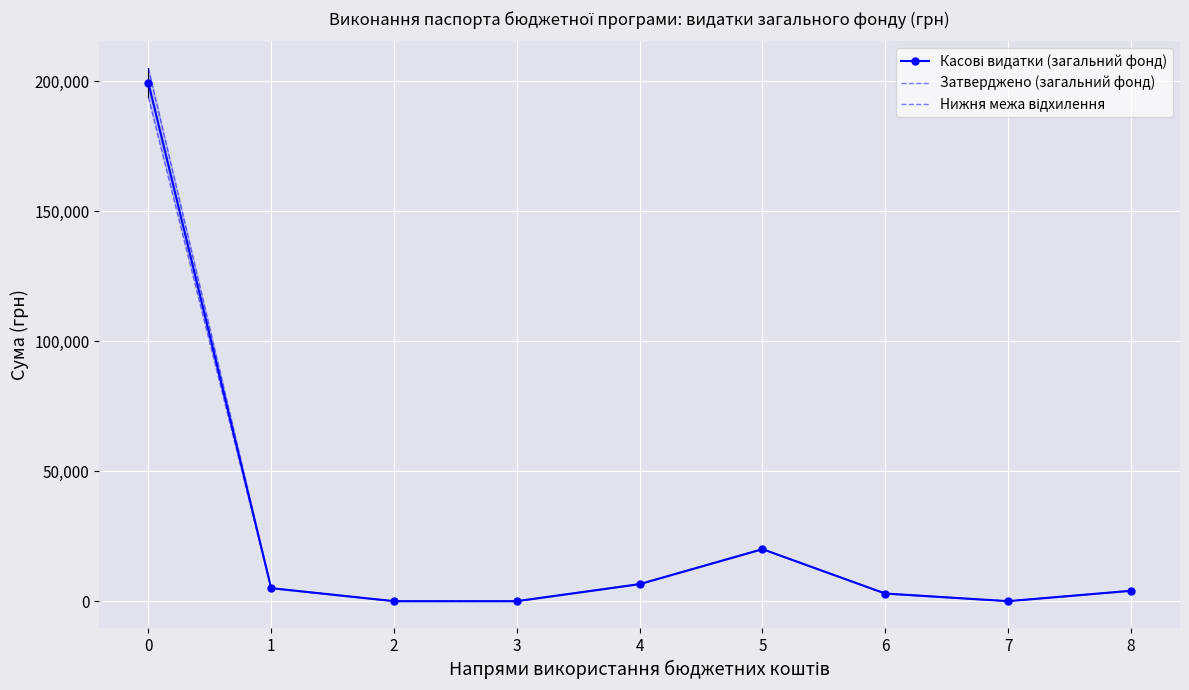

What are all the series names shown in the legend?

Касові видатки (загальний фонд), Затверджено (загальний фонд), Нижня межа відхилення